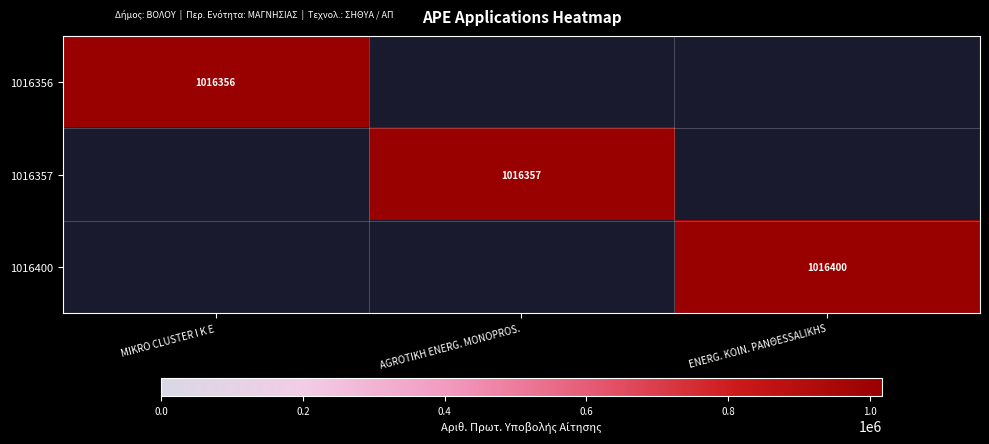

How many values in 1016356 are above zero?

1